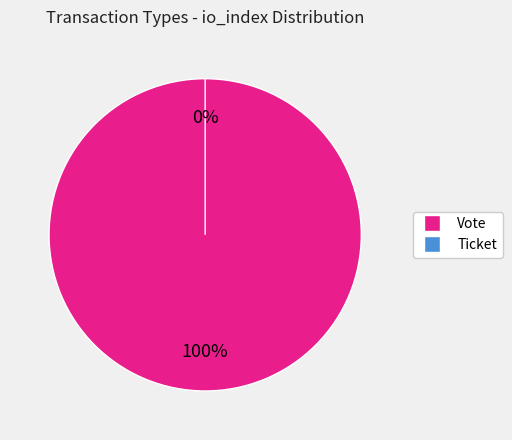

Which category has the biggest portion of the pie?

Vote